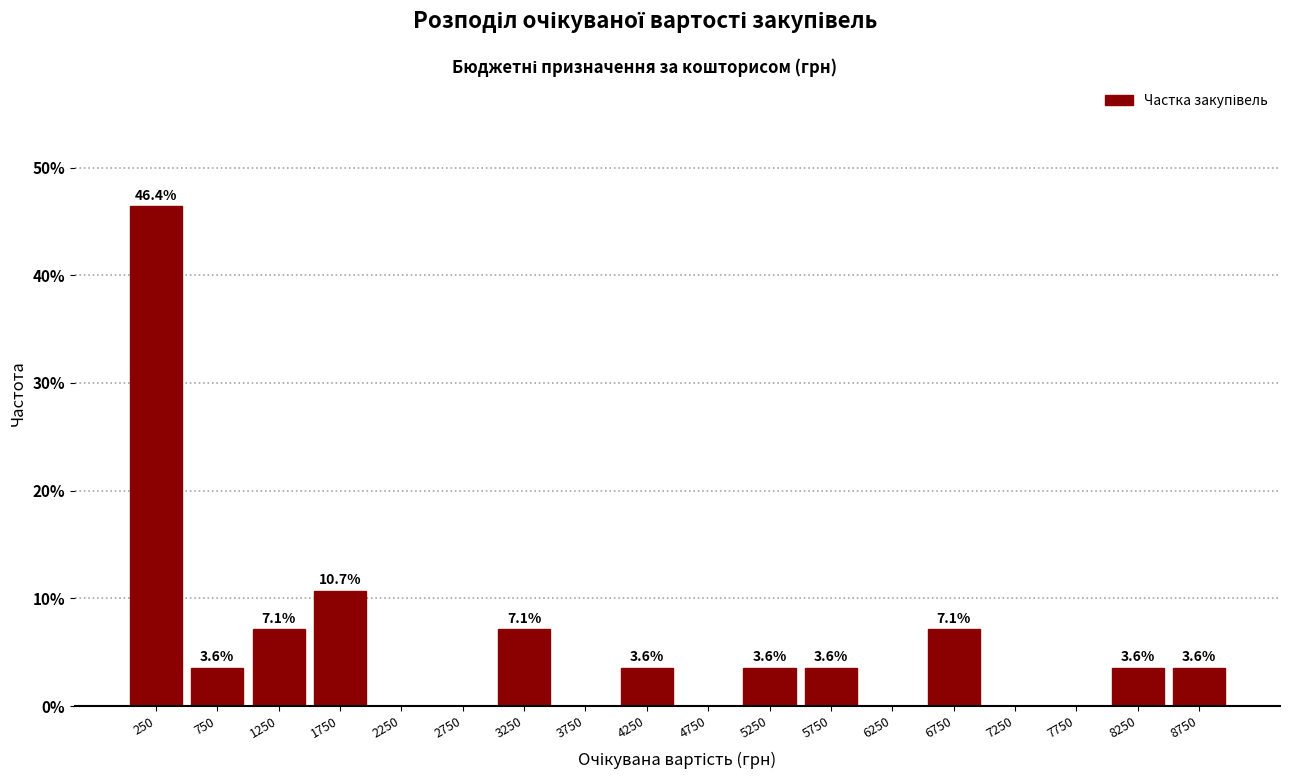

Which range on the x-axis has the tallest bar?

0 to 500